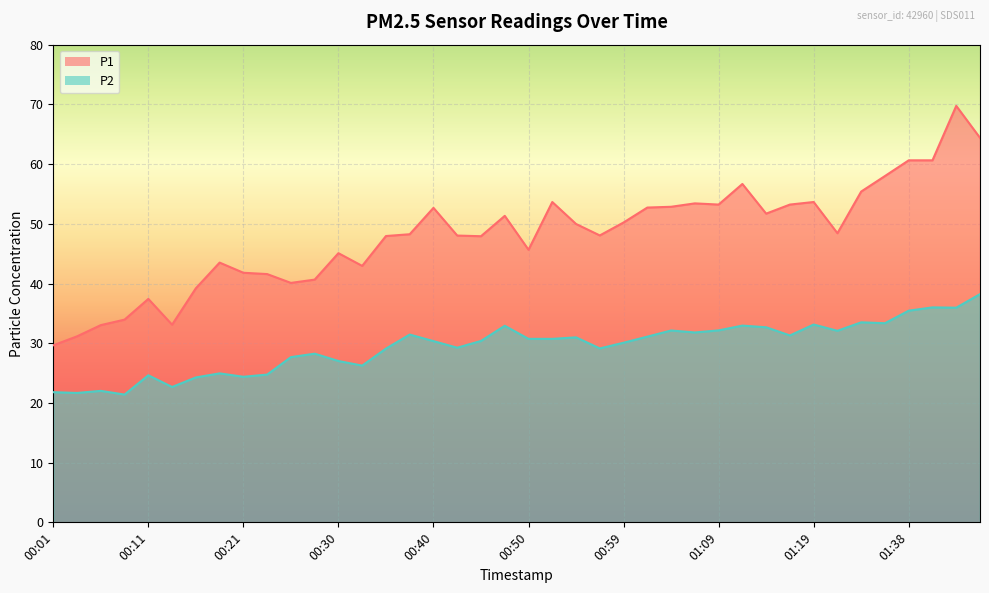

Is it true that P1 equals 41.8 at 00:21?

True